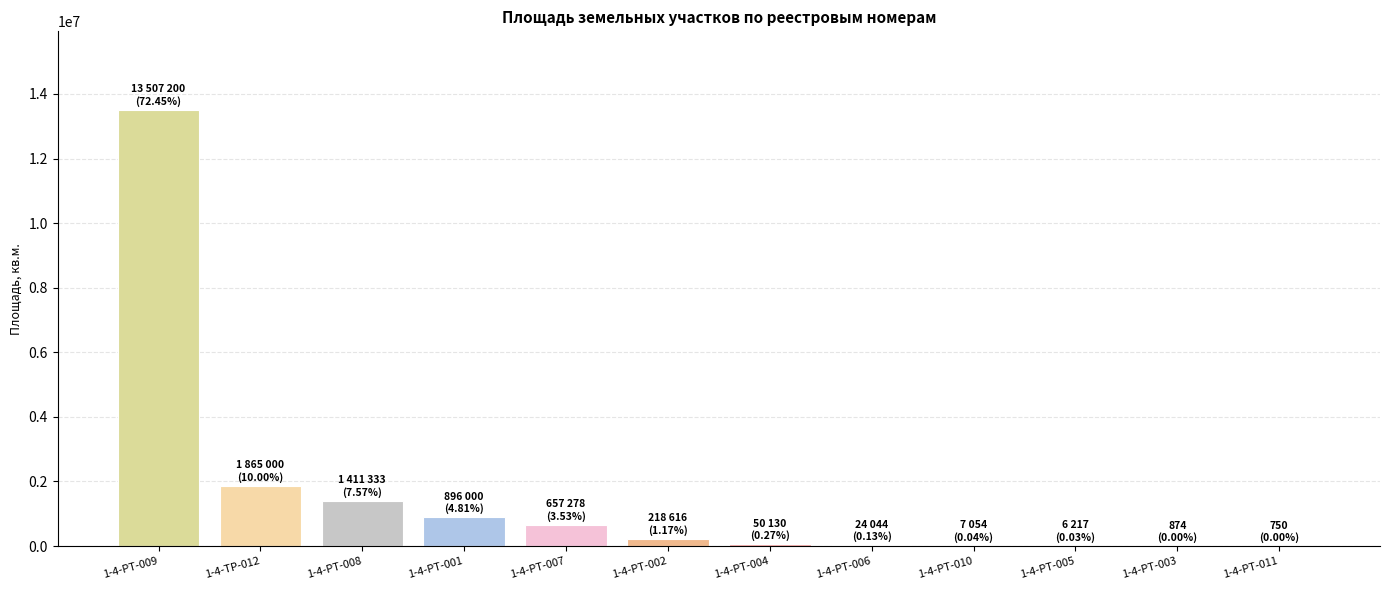

Count the number of data series in this chart.

1